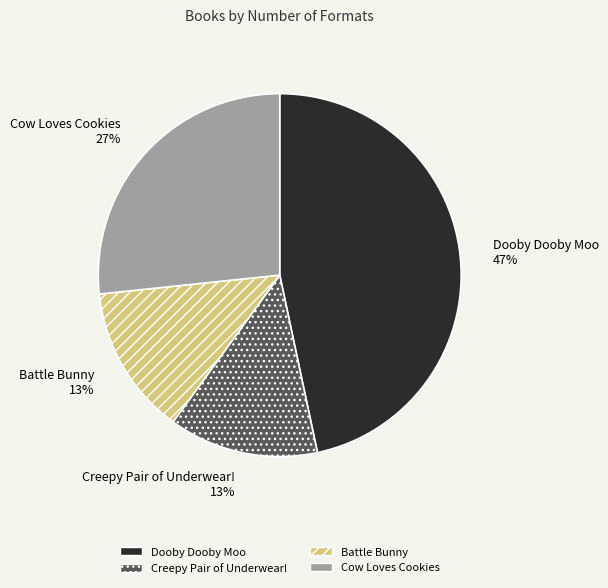

Which category has the biggest portion of the pie?

Dooby Dooby Moo